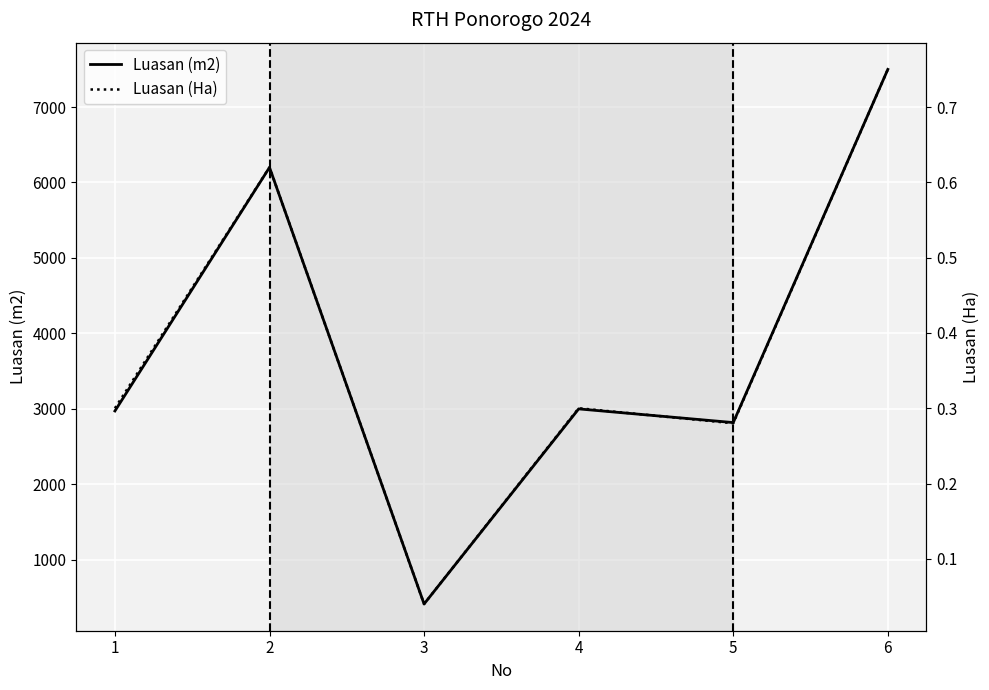

Reading left to right, extract all data points from this chart.

Luasan (m2): 2970.0	6200.0	410.0	2997.5	2816.0	7500.0
Luasan (Ha): 0.3	0.6	0.0	0.3	0.3	0.8